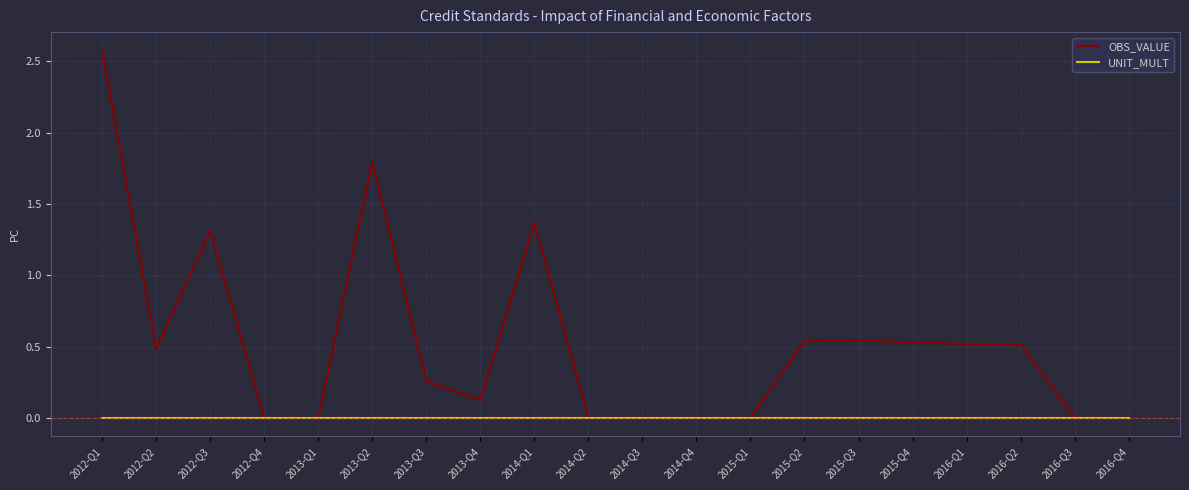

Is the value of UNIT_MULT at 2013-Q4 greater than the value of OBS_VALUE at 2012-Q1?

No